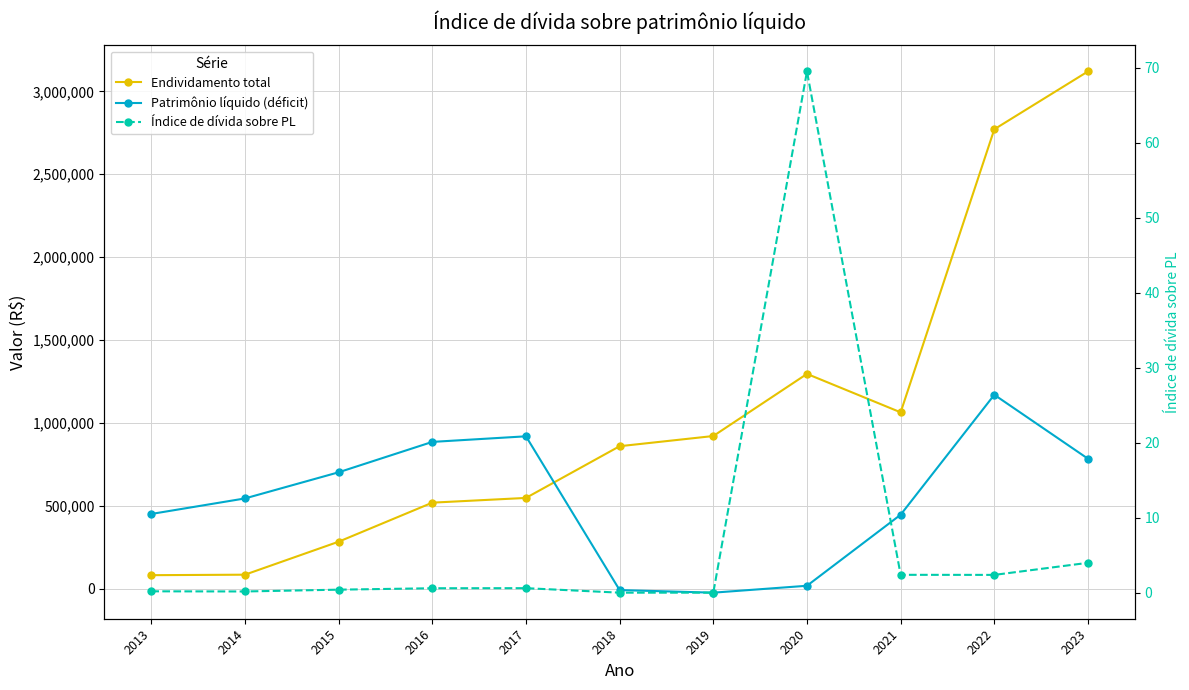

The value of Patrimônio líquido (déficit) at 2013 is 628128.6. True or false?

False